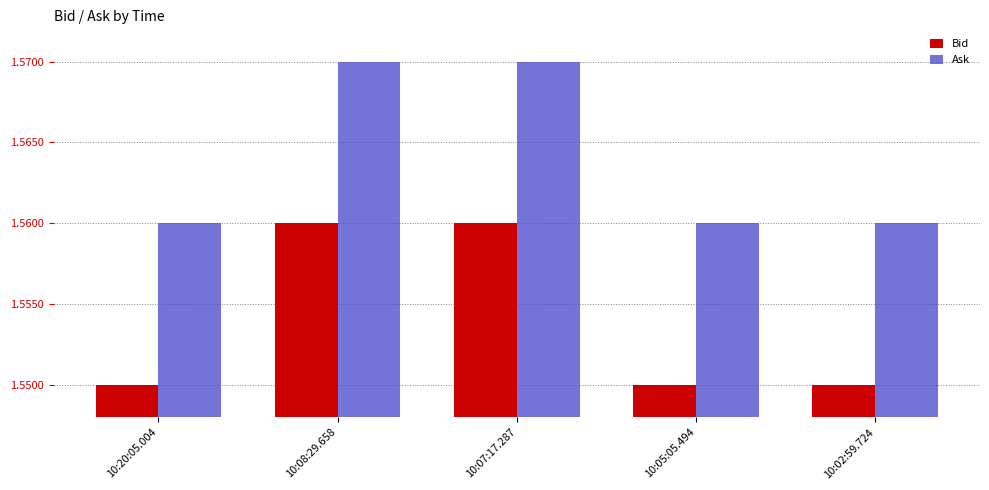

At how many categories does at least one series exceed 1?

5